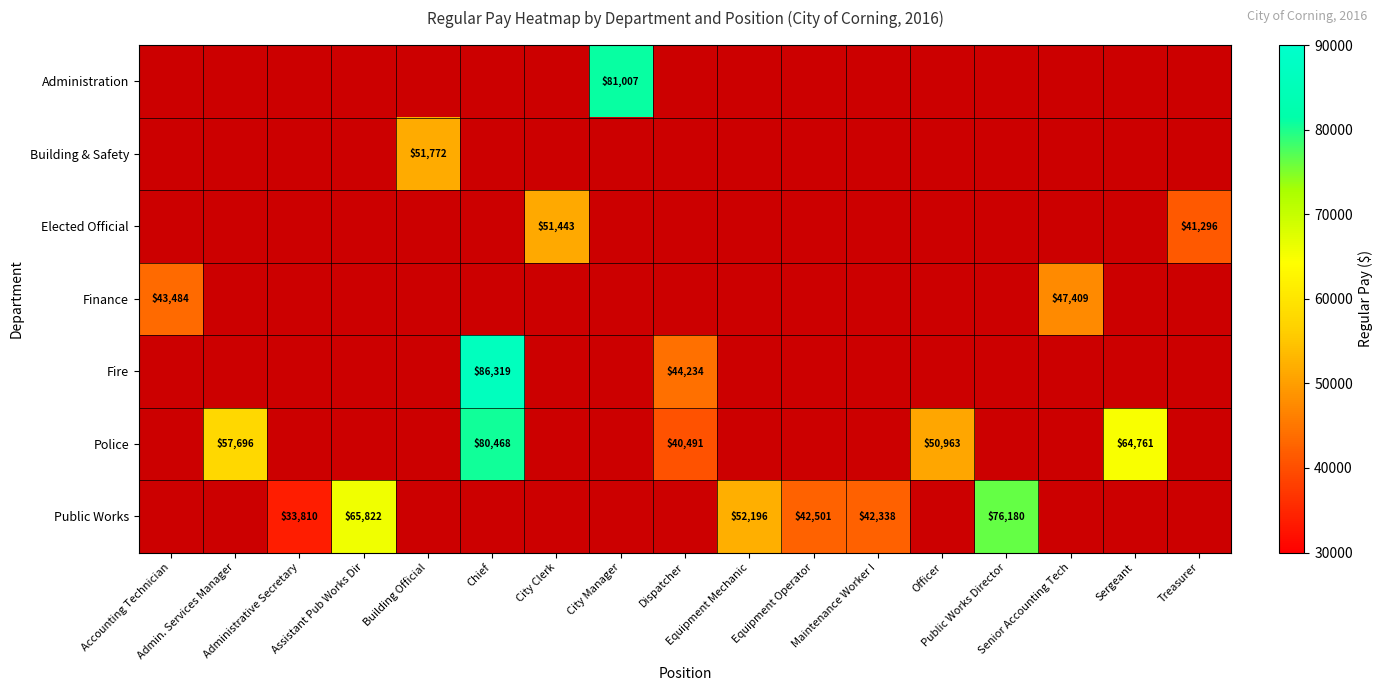

At which category does the chart reach its minimum across all series?

Administrative Secretary